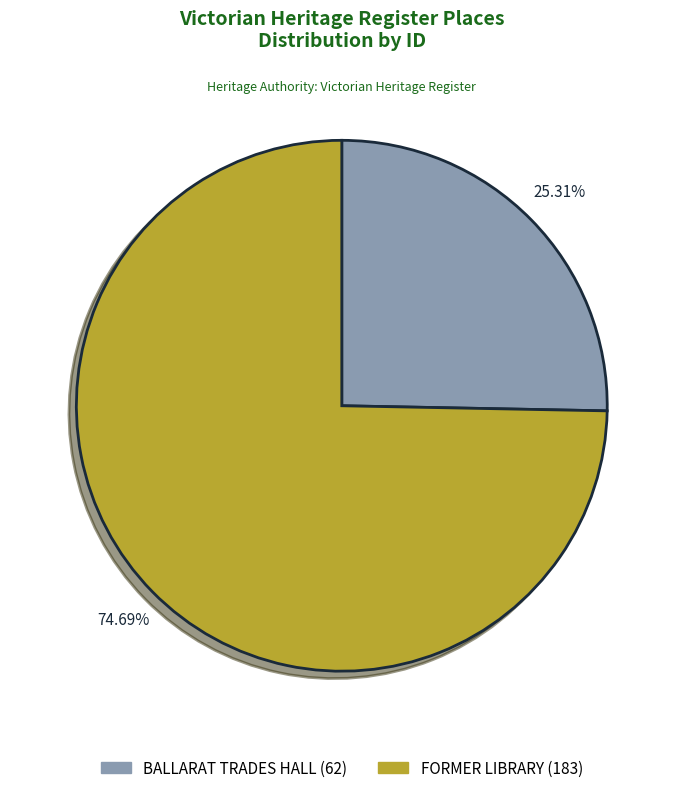

Which has a higher value, FORMER LIBRARY or BALLARAT TRADES HALL?

FORMER LIBRARY